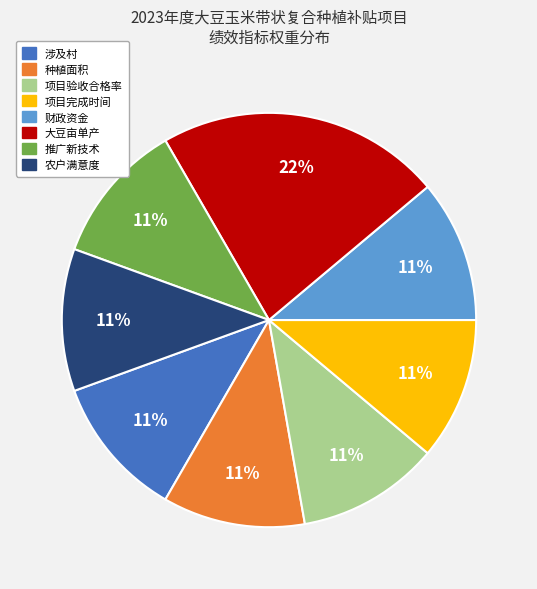

Do 推广新技术 and 农户满意度 together represent more than half of the pie?

No